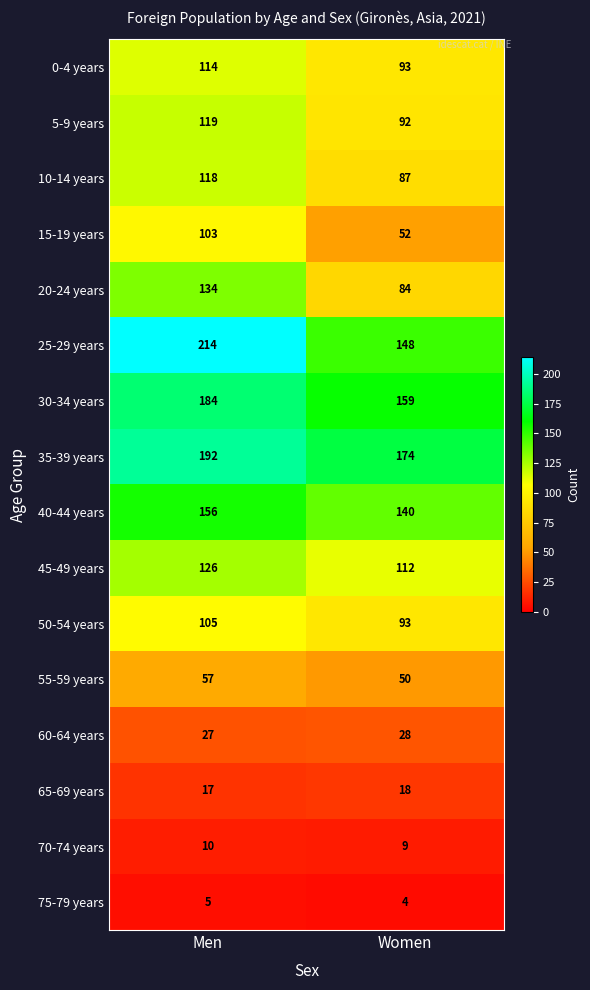

What is the spread (max minus min) of values at Women?

170